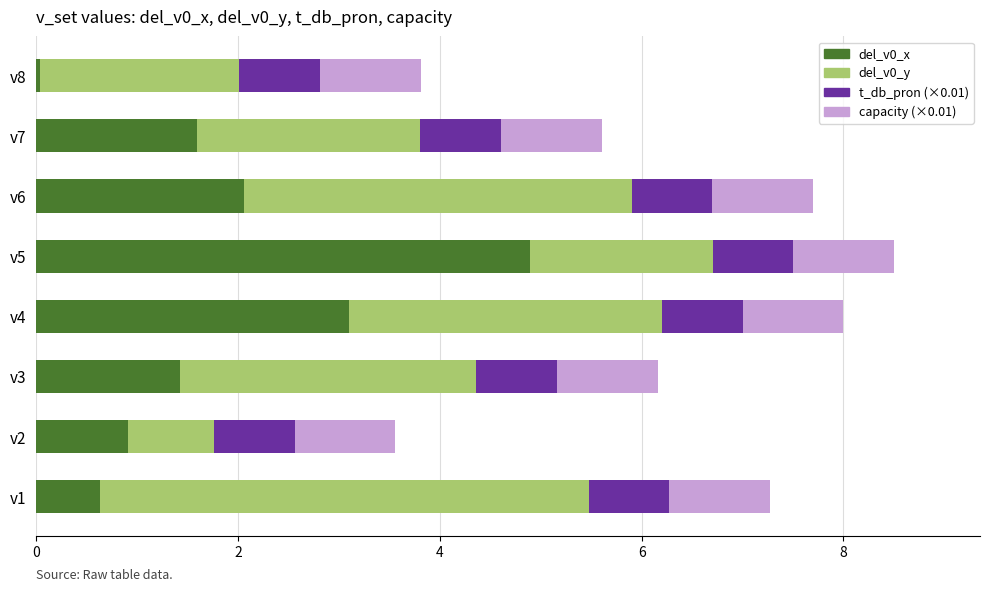

What is the total value across all series at v3?

6.2